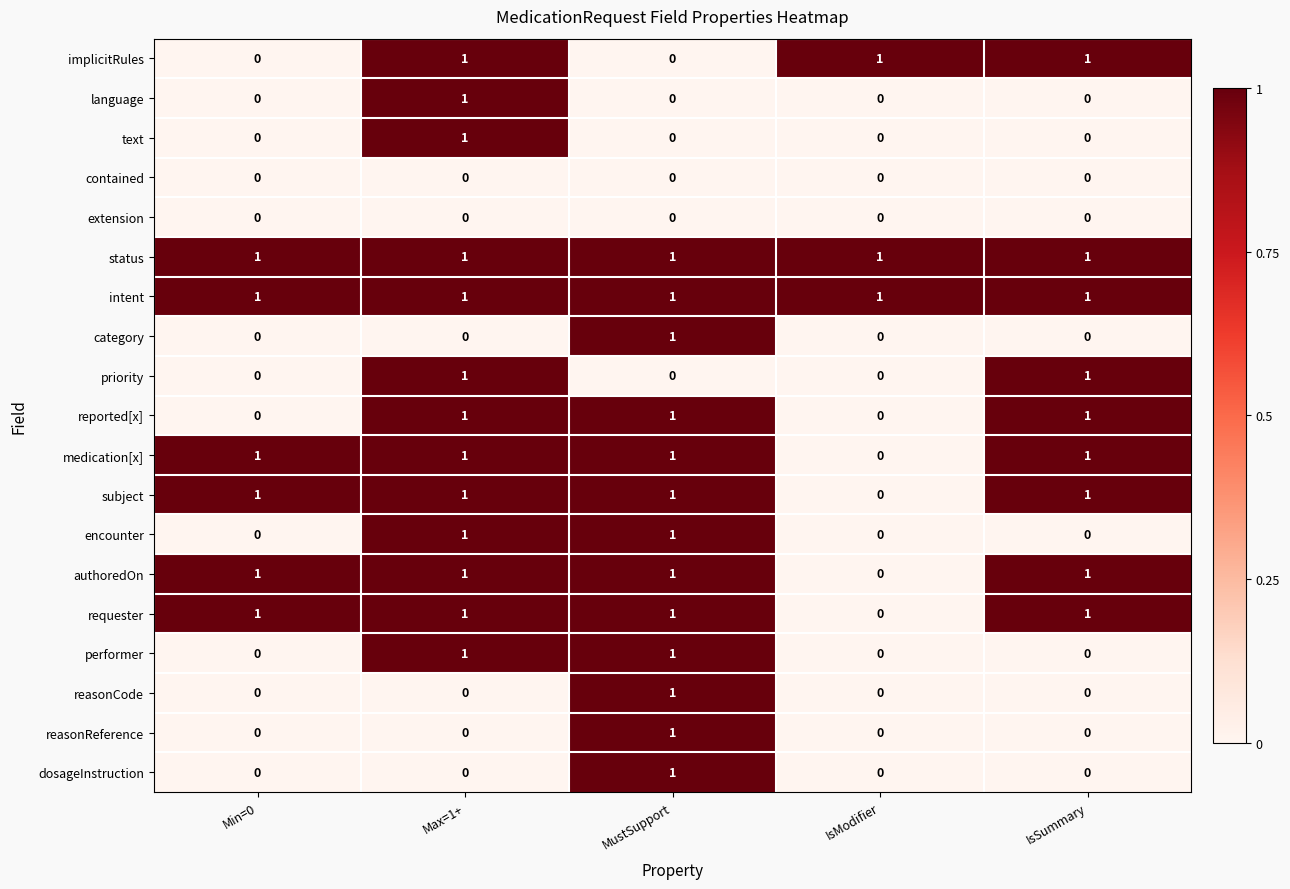

The value of intent at Max=1+ is 2. True or false?

False